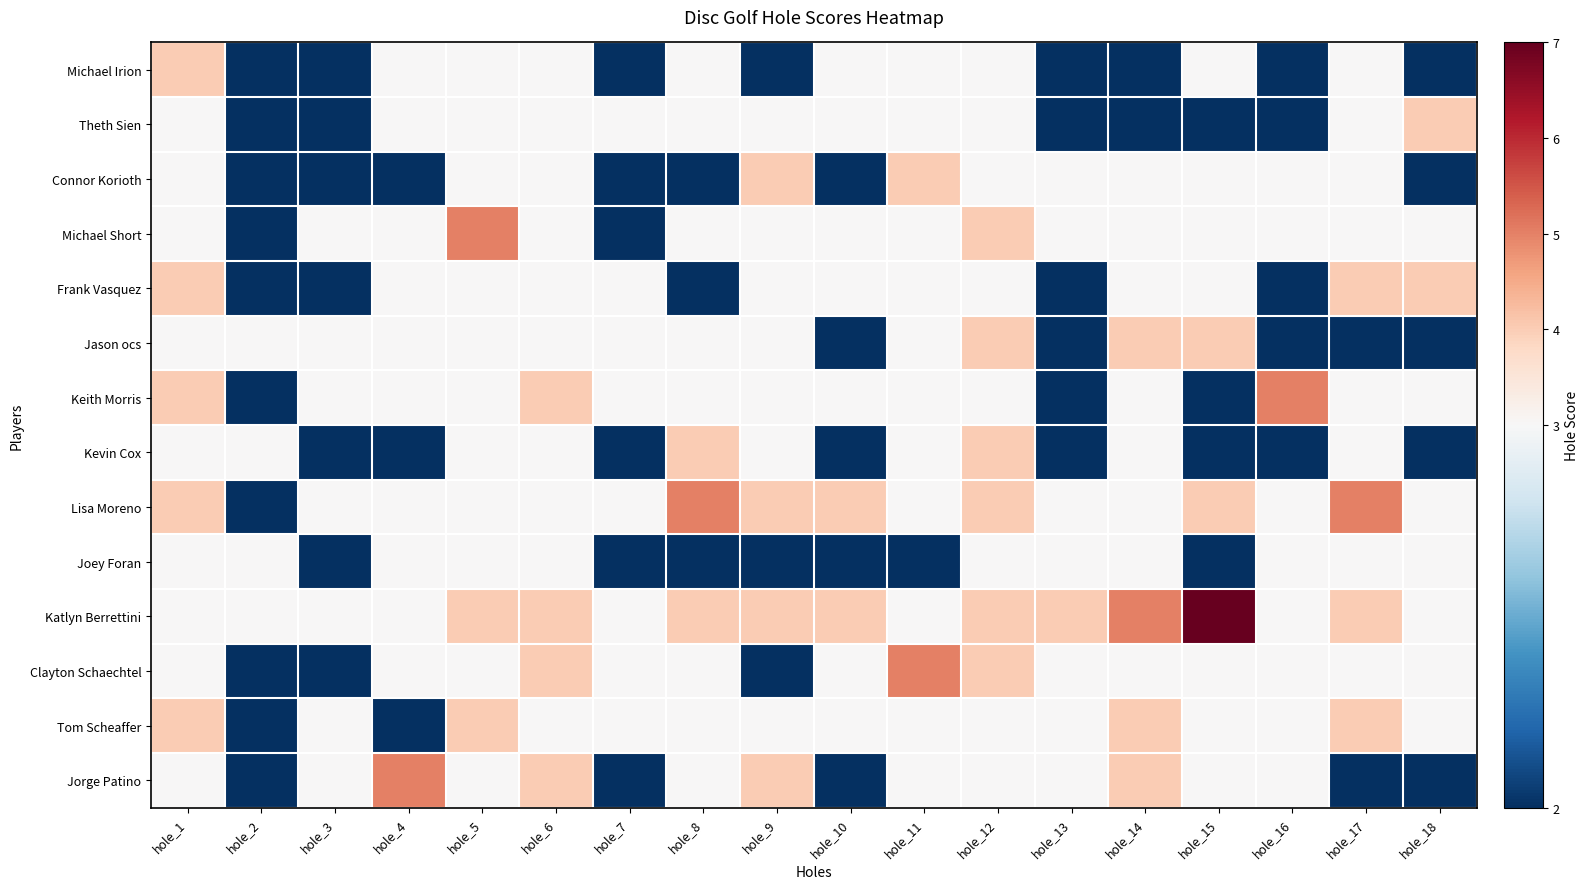

What is the minimum value shown in the chart?

2